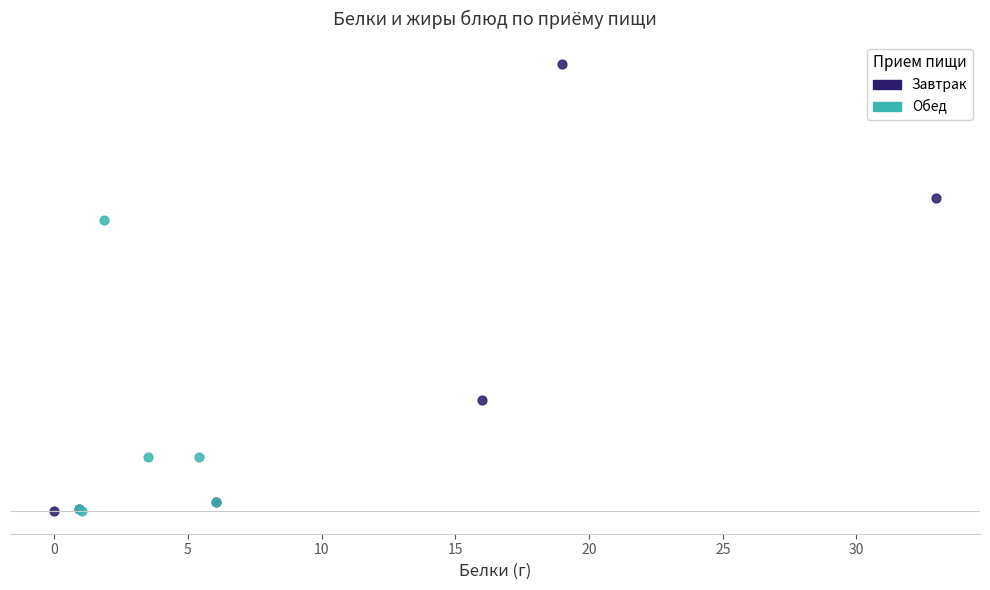

What are all the series names shown in the legend?

Завтрак, Обед